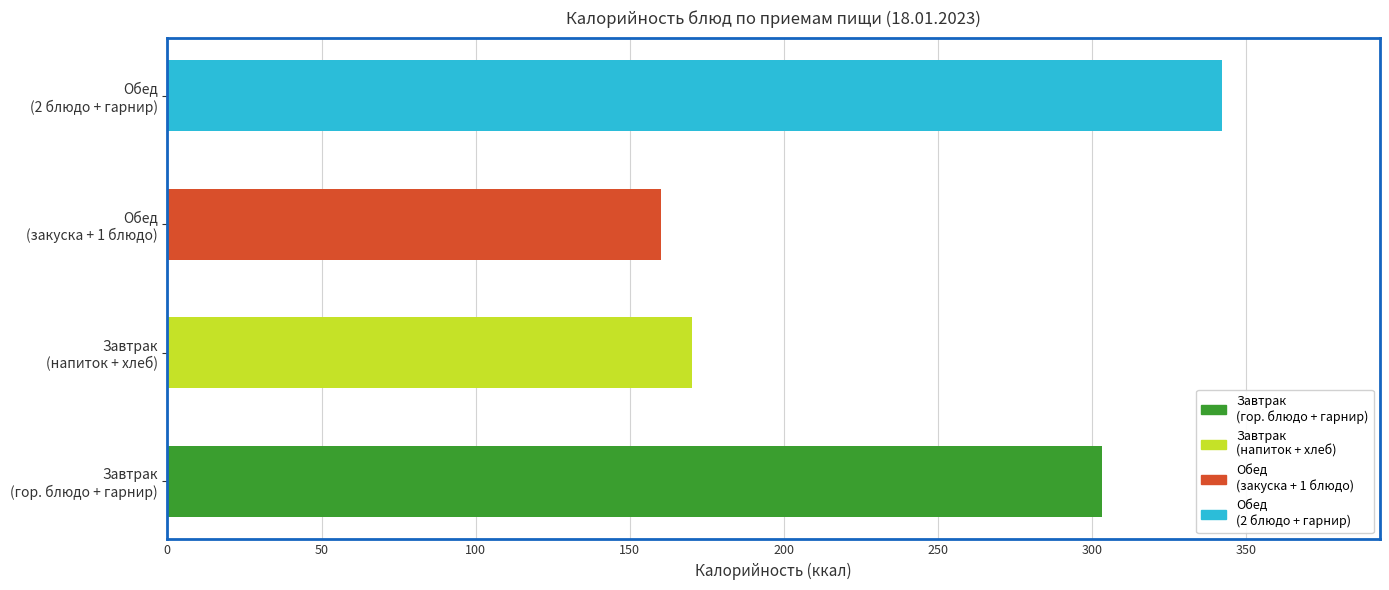

What is the difference between the maximum and minimum values?

182